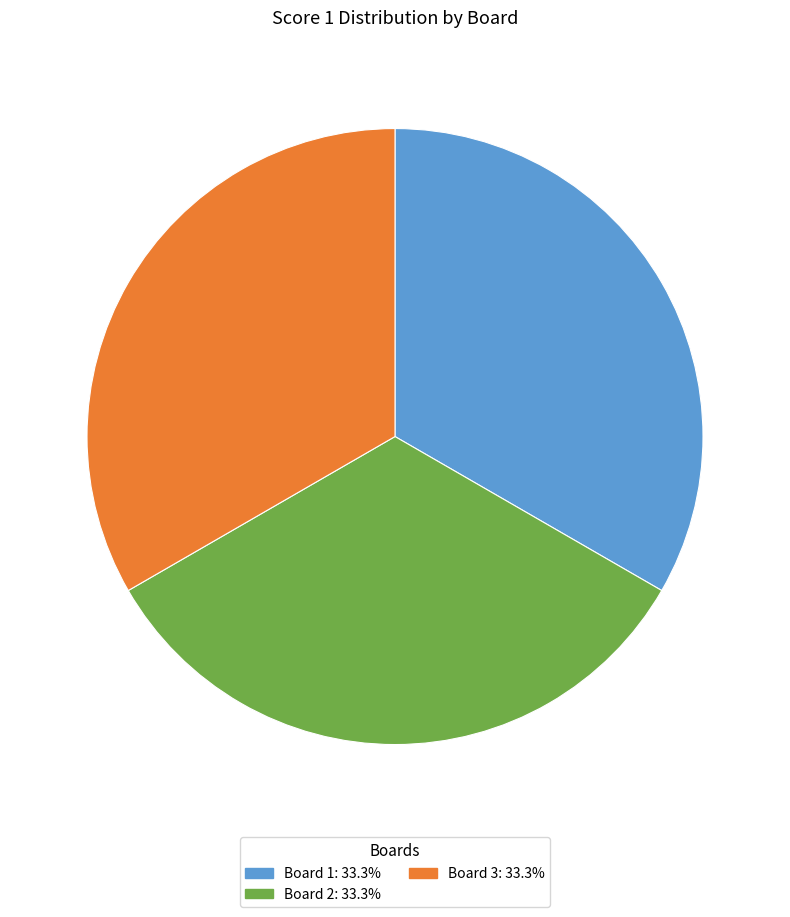

Does Board 3 account for over 50% of the chart?

No